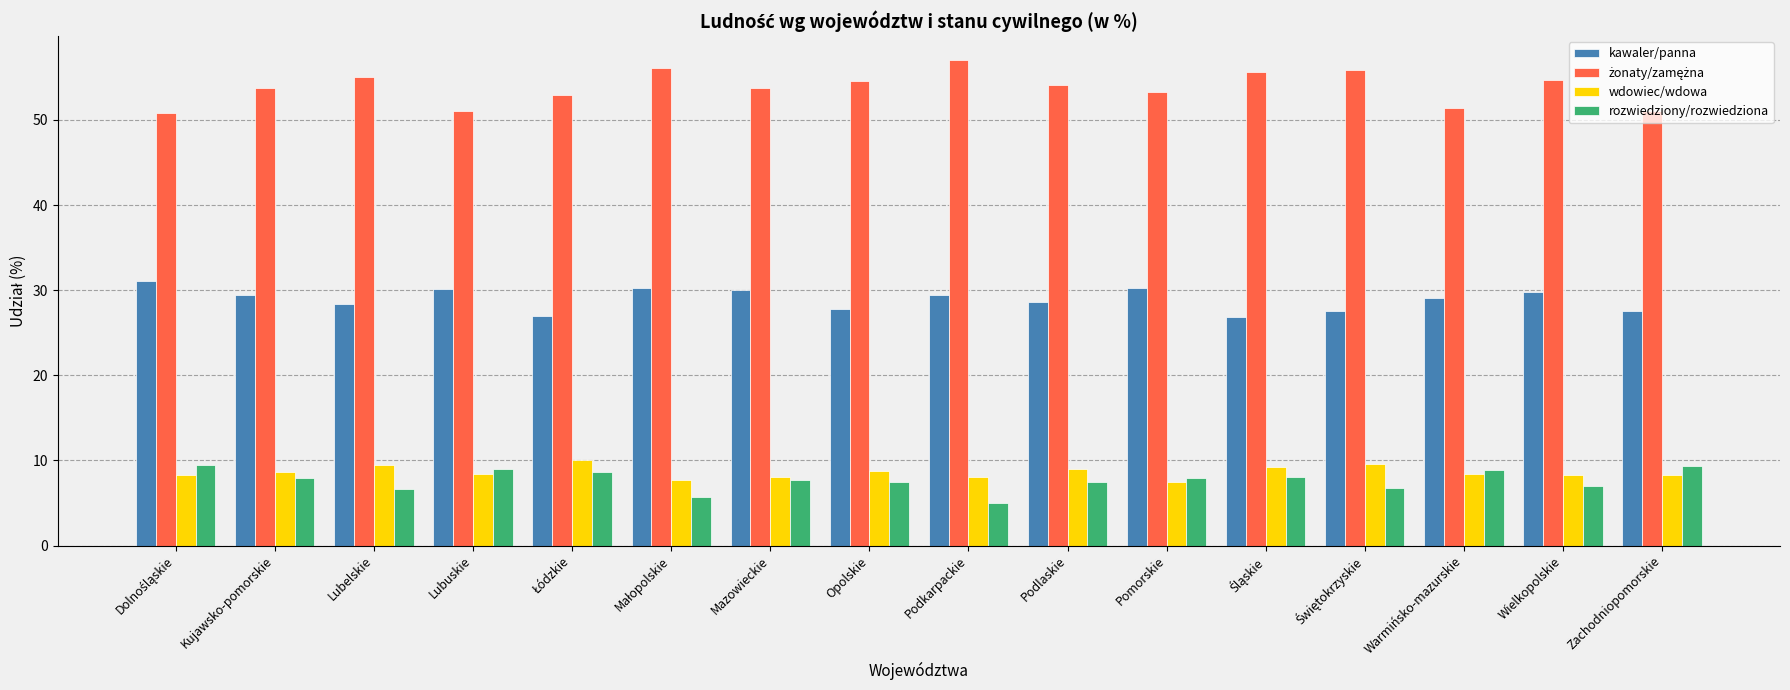

What is the total value across all series at Warmińsko-mazurskie?

97.8